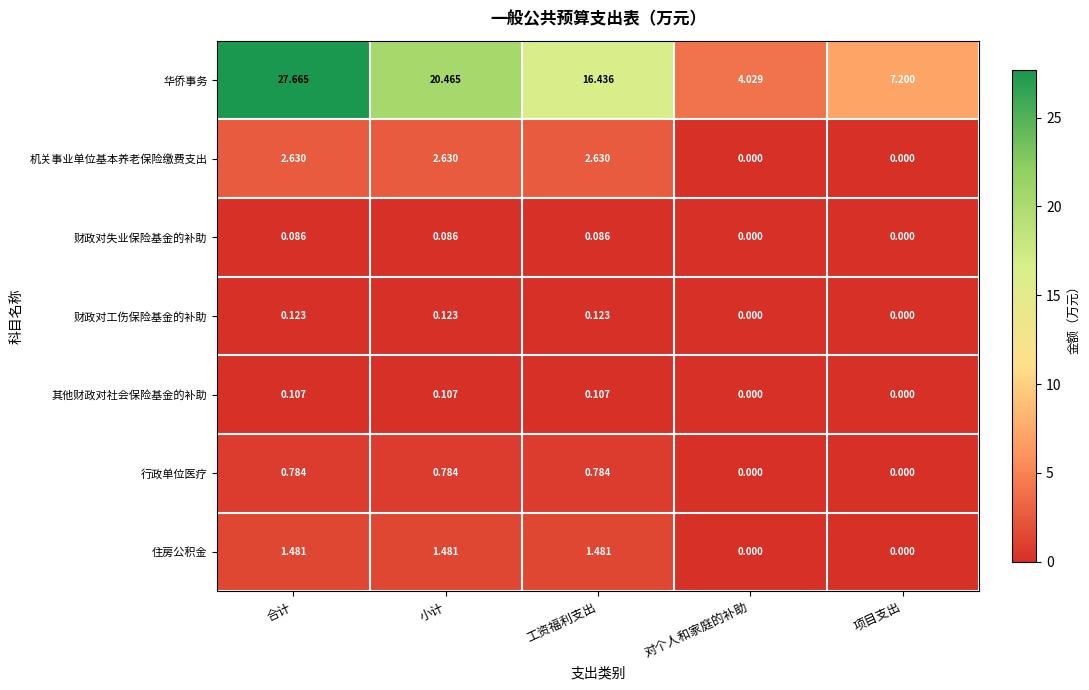

What is the difference between the highest and lowest values at 小计?

20.4